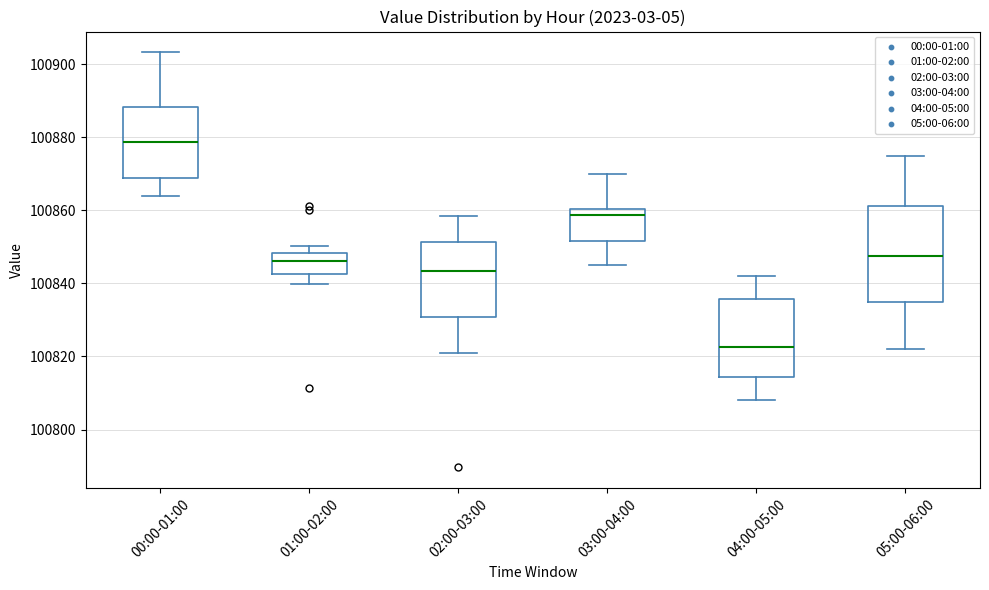

Which box's median line is the highest?

00:00-01:00